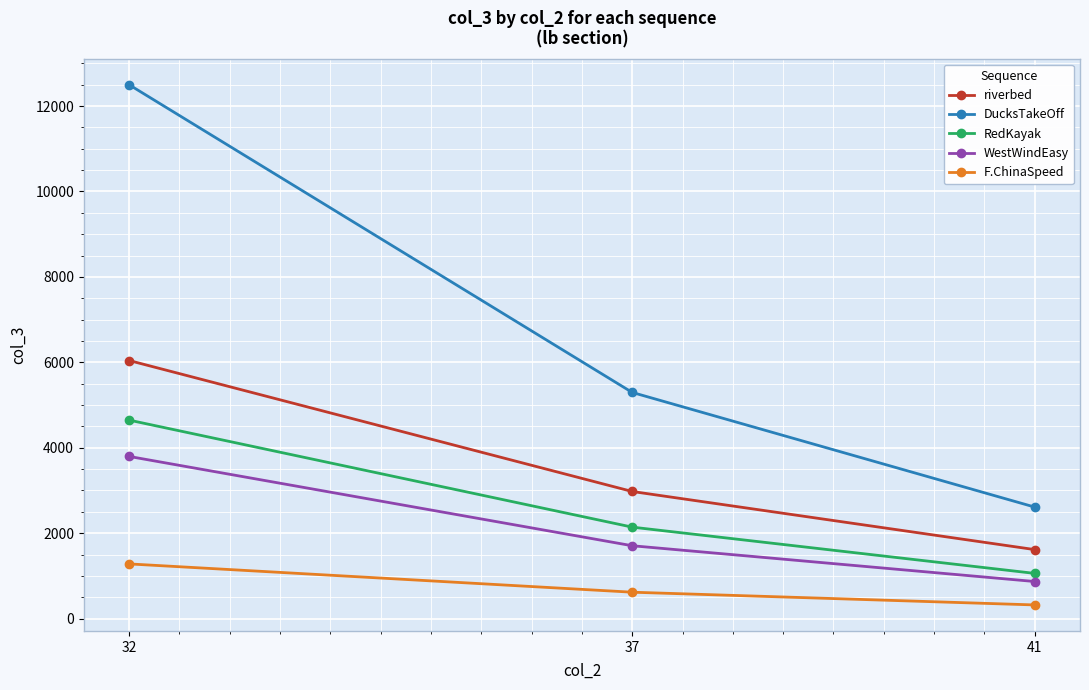

At how many categories does at least one series exceed 5371?

1